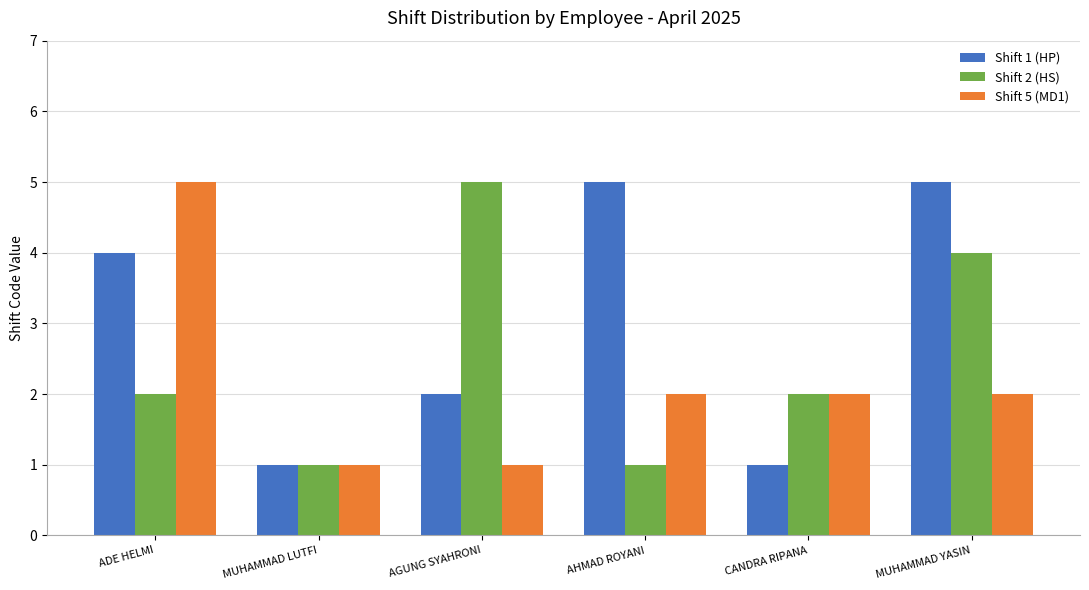

How many series are shown in this chart?

3